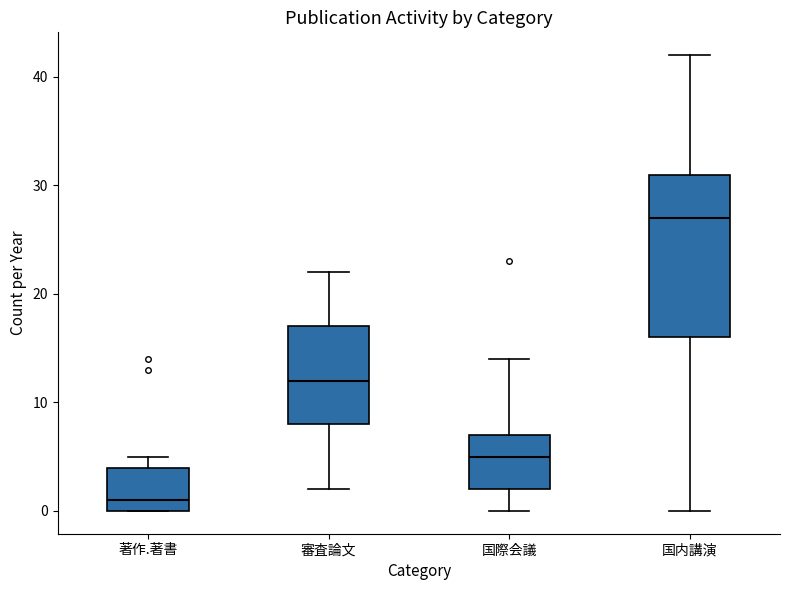

Which box is the tallest, from its lower edge to its upper edge?

国内講演